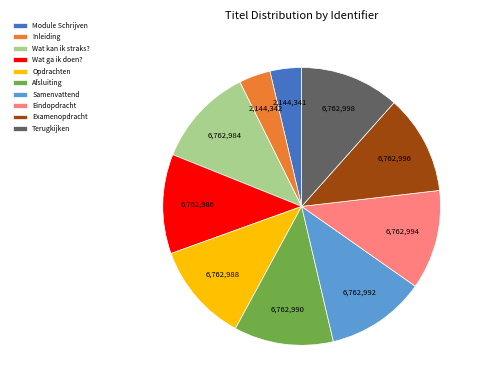

True or false: Examenopdracht accounts for 23% of the total.

False